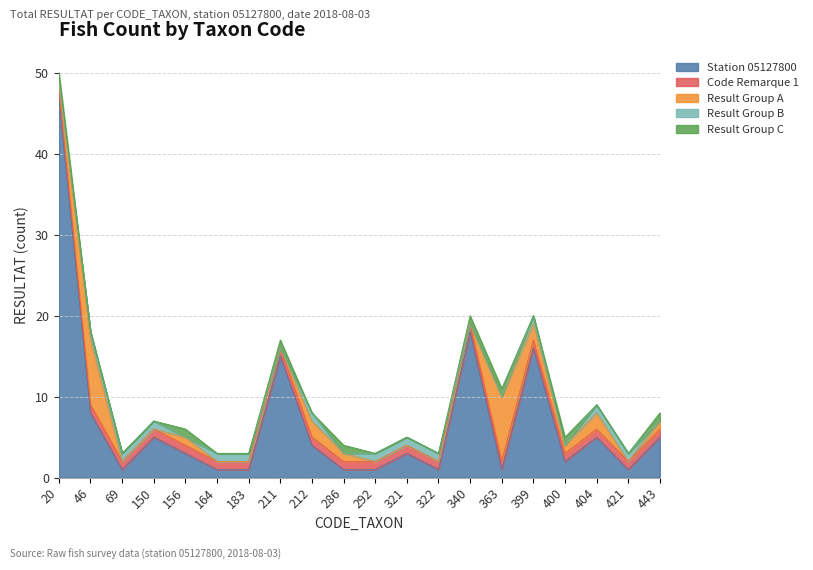

At which label is Result Group B closest to 0?

20